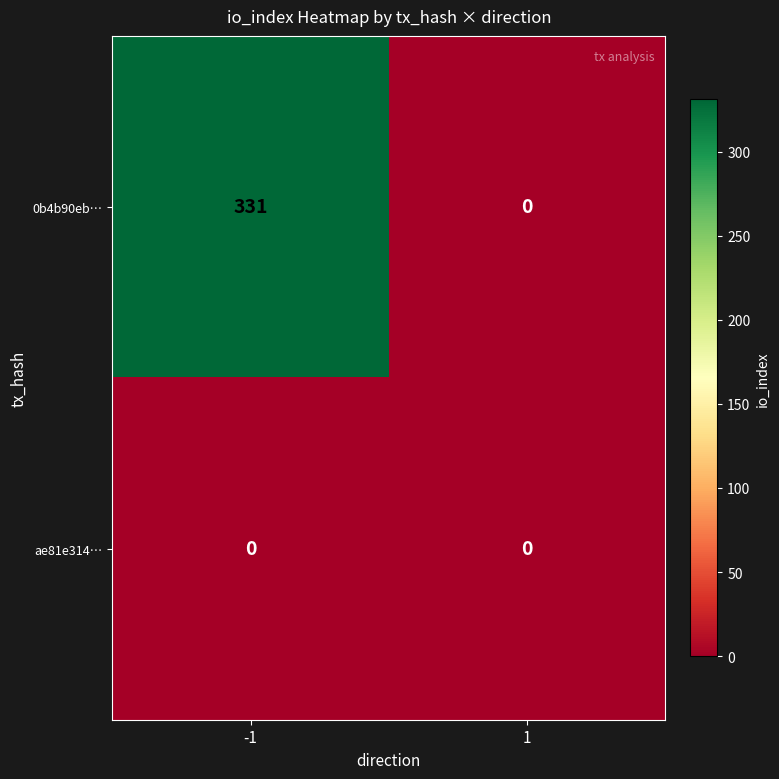

How many distinct data groups are displayed?

2